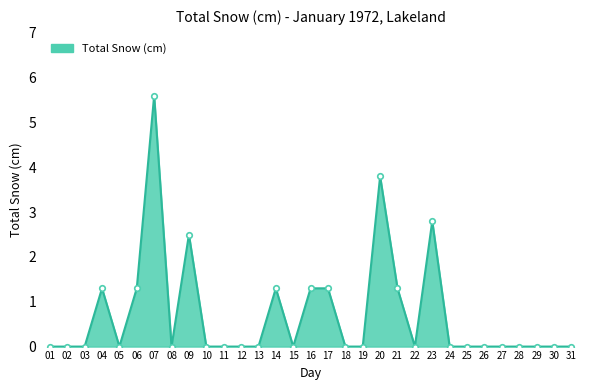

Which has a higher value, 16 or 20?

20